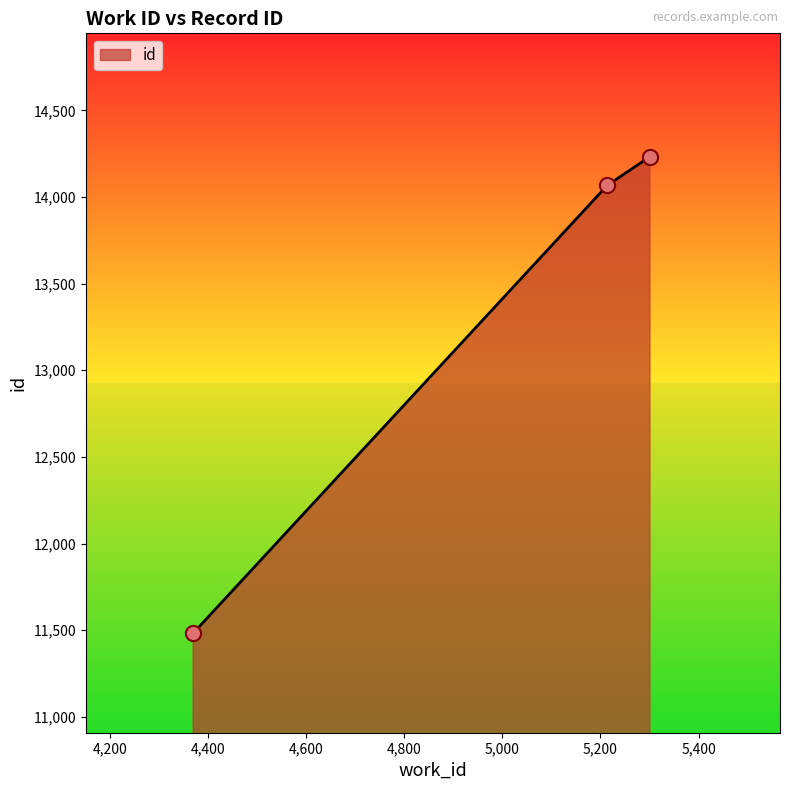

What is the average value?

13261